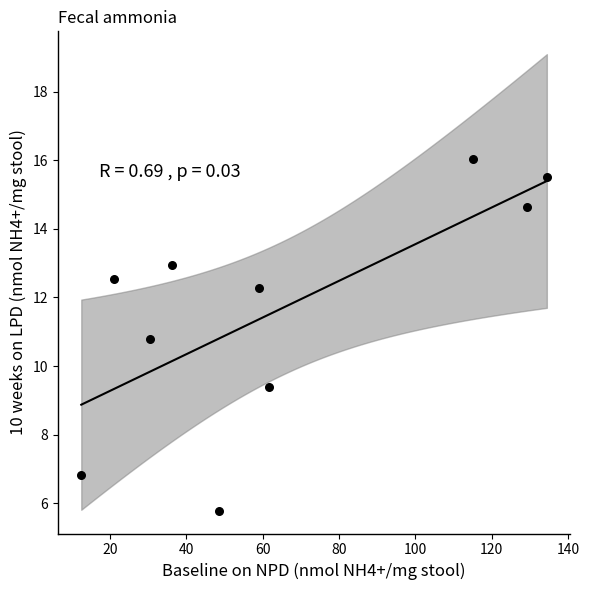

What Y value in the scatter plot is closest to 10?

9.4